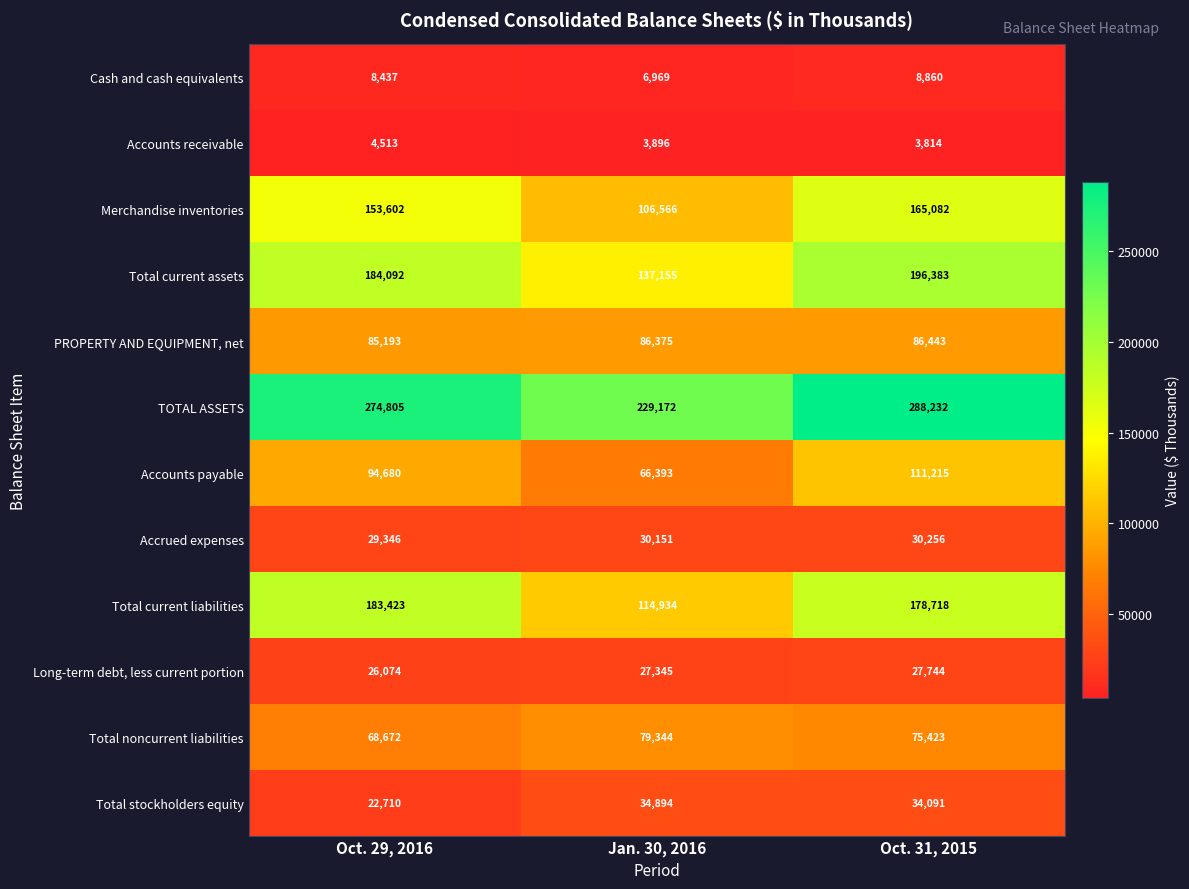

The value of Total current liabilities at Jan. 30, 2016 is 27128. True or false?

False